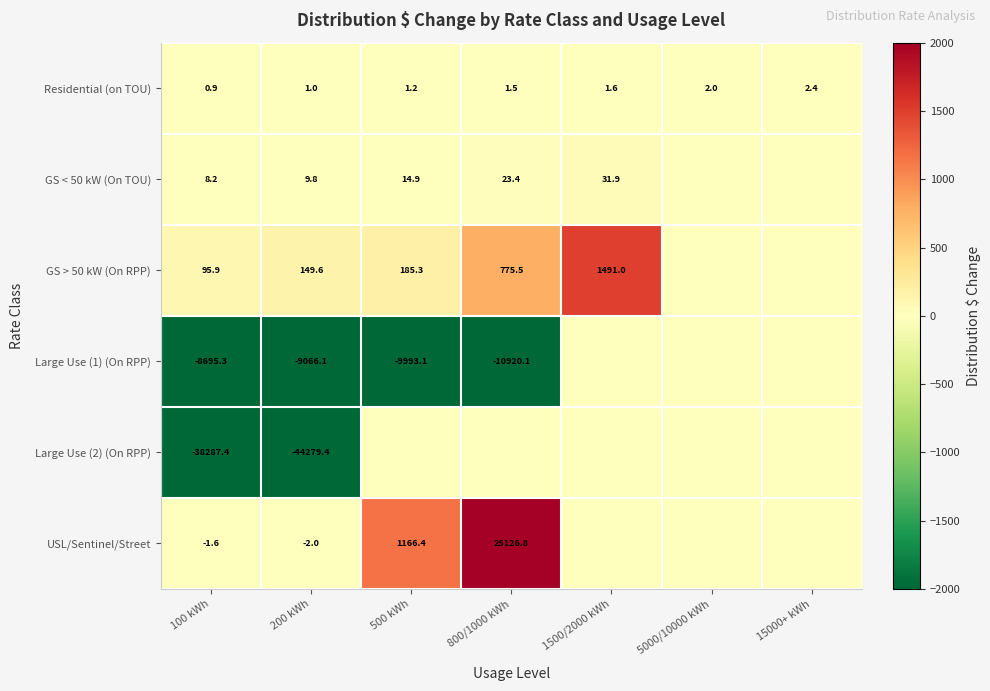

Which label corresponds to the largest value in the chart?

800/1000 kWh